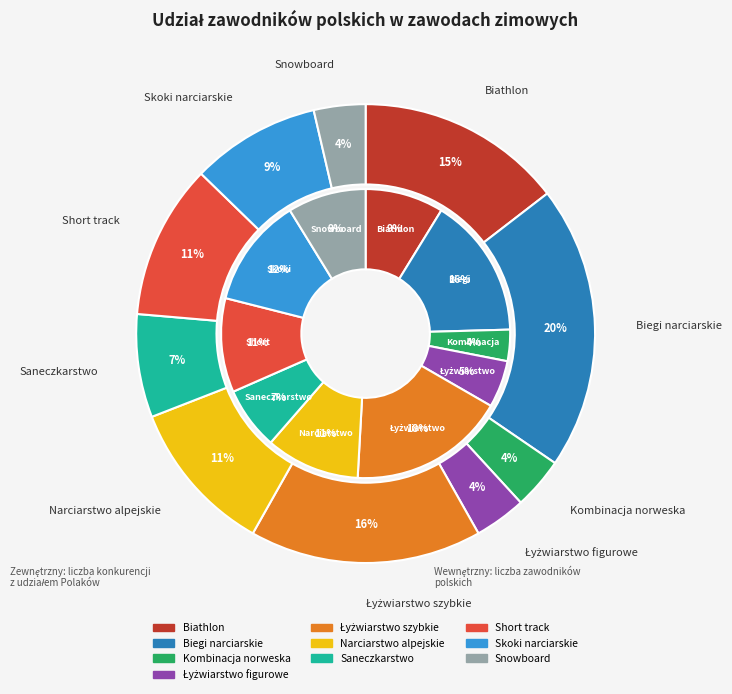

True or false: Snowboard accounts for 4% of the total.

True